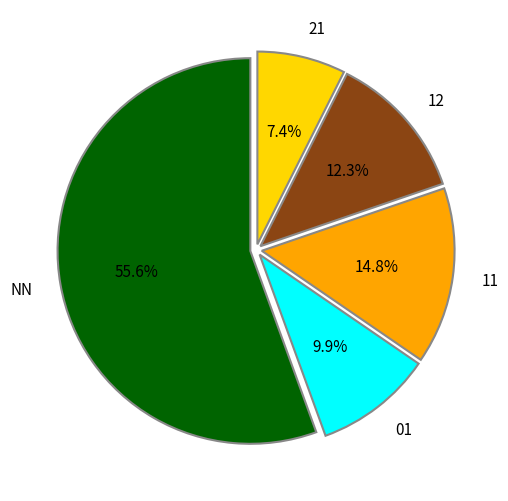

Rank the categories by value from highest to lowest.

NN, 11, 12, 01, 21